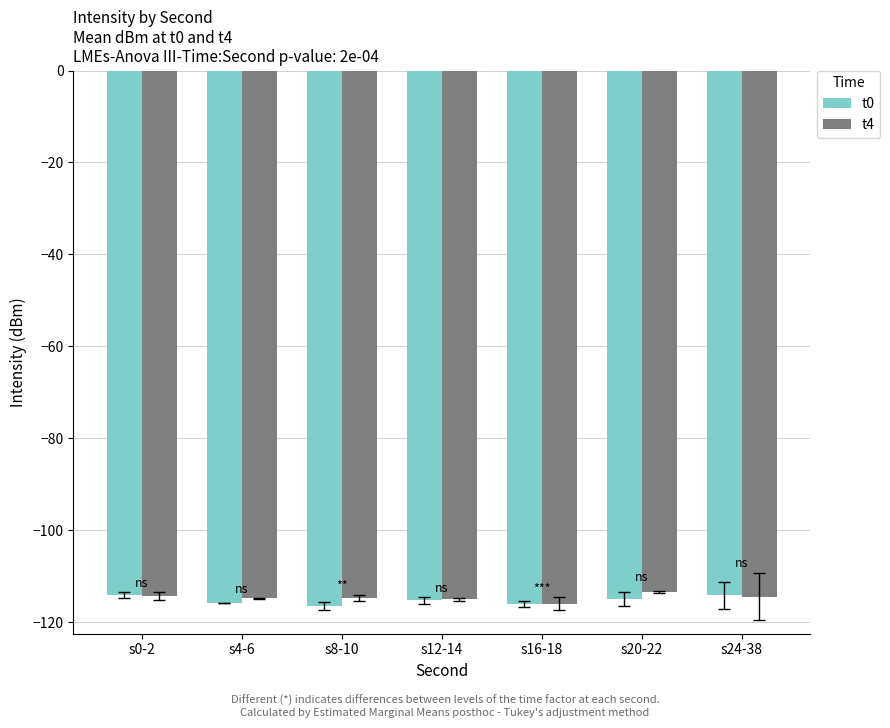

What is the total value across all series at s0-2?

-228.5